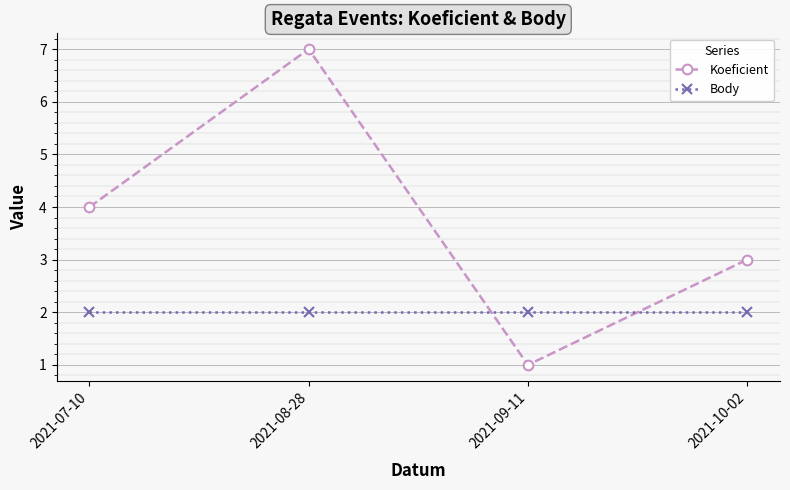

What is the label of the 4th point from the right?

2021-07-10